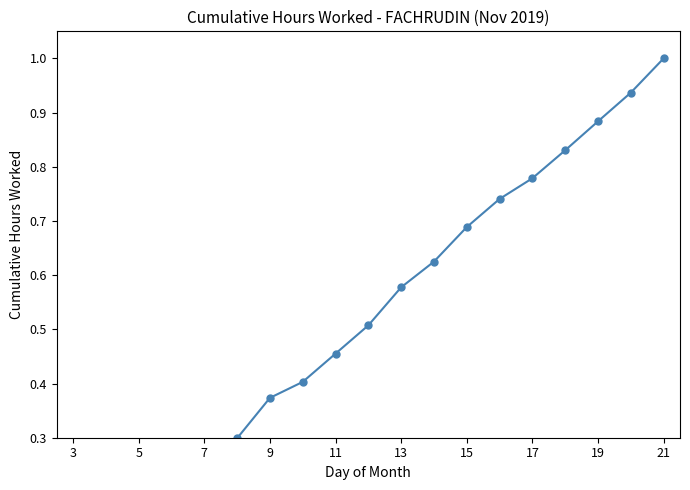

True or false: the data shows 0.5 at 13.

False